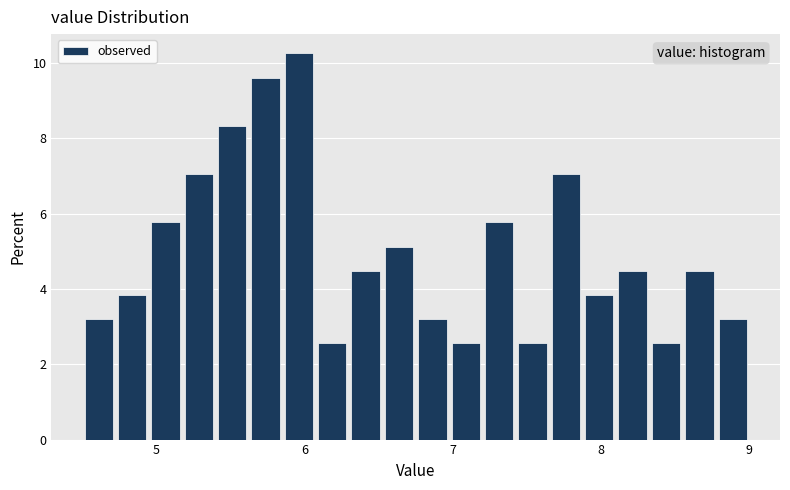

Around what value on the x-axis is the tallest bar? Give the approximate position of its centre, as read against the axis.

6.0